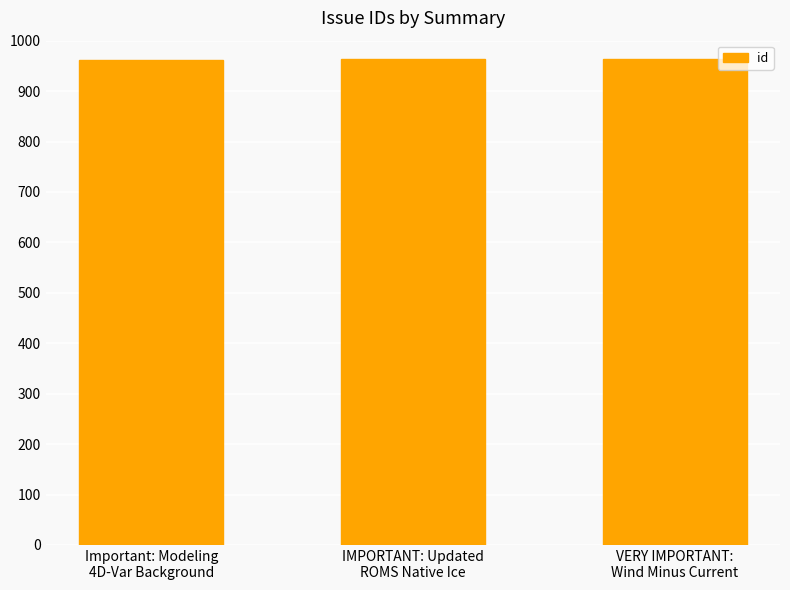

What is the sum of all values?

2889